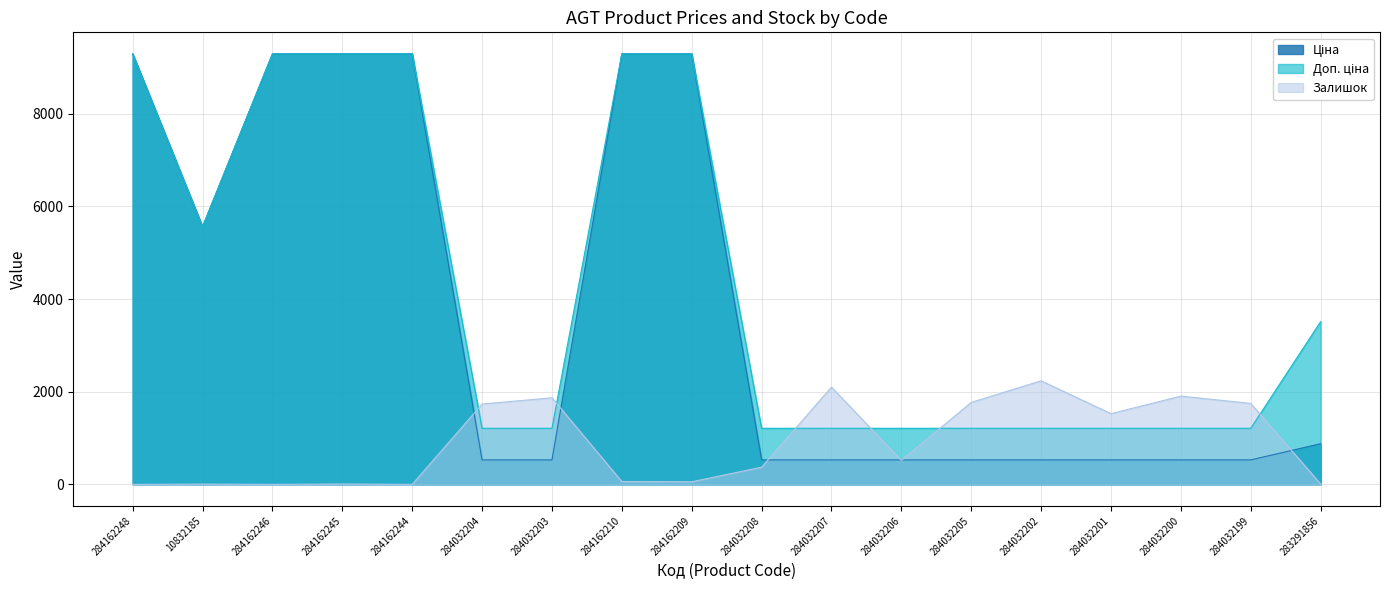

Which category has the lowest value in the Ціна series?

284032204